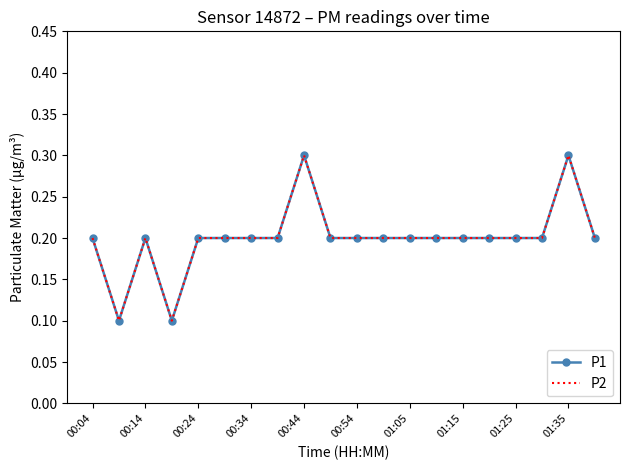

What is the maximum value for P2?

0.3